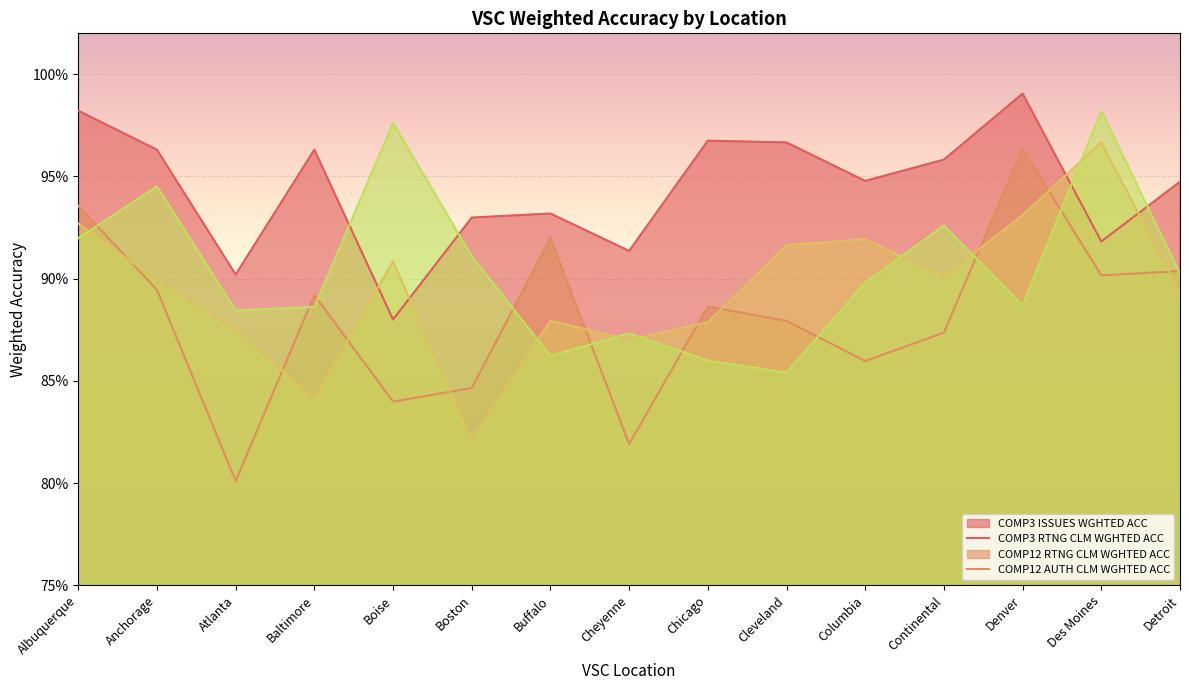

Which series has the largest total across all categories?

COMP3_ISSUES_WGHTED_ACC